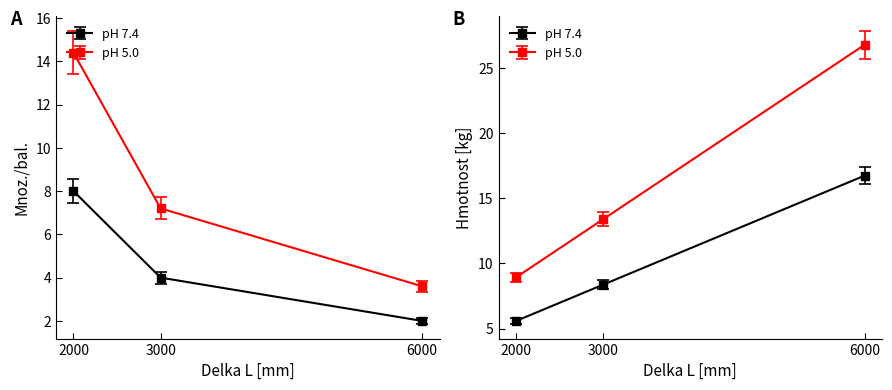

At which label does Hmotnost [kg] reach its minimum?

2000